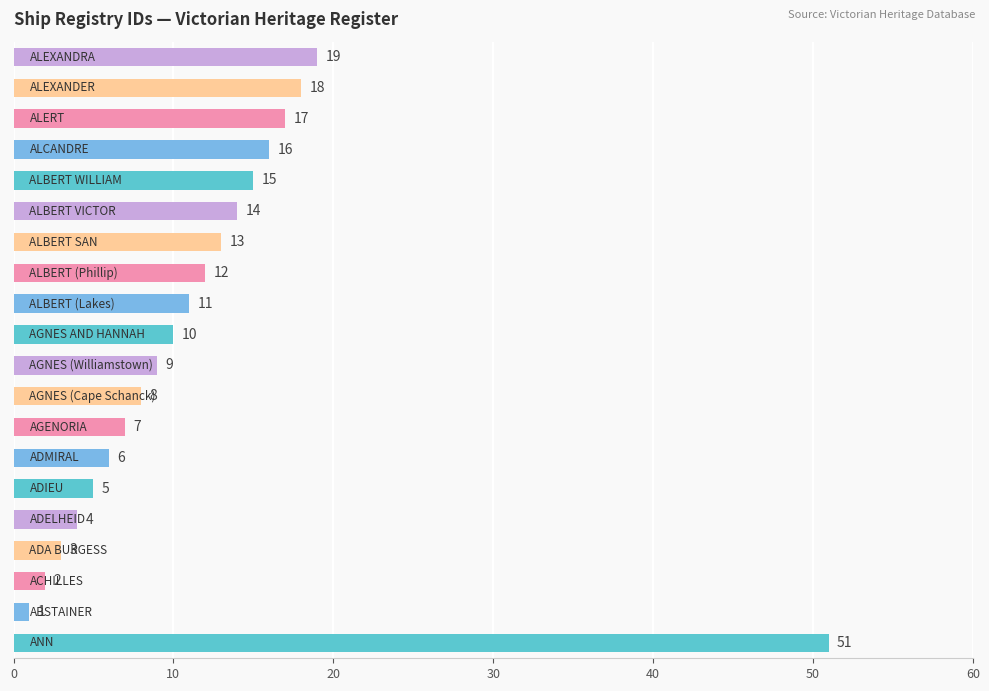

What is the sum of all values?

241